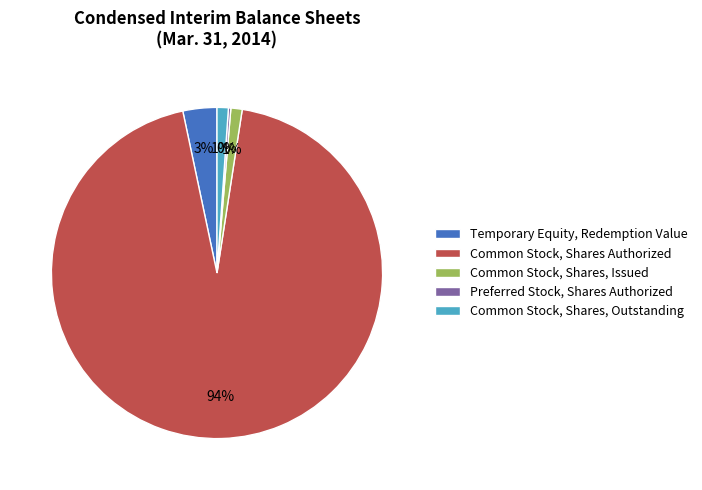

Is there a majority slice in this chart?

Yes